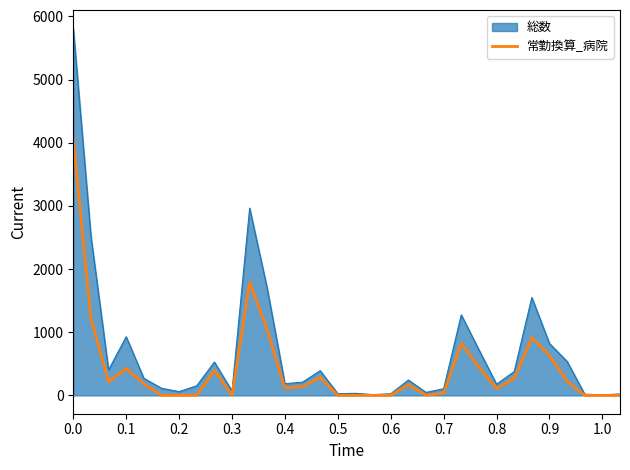

Rank the series by their average value, from lowest to highest.

常勤換算_病院, 総数